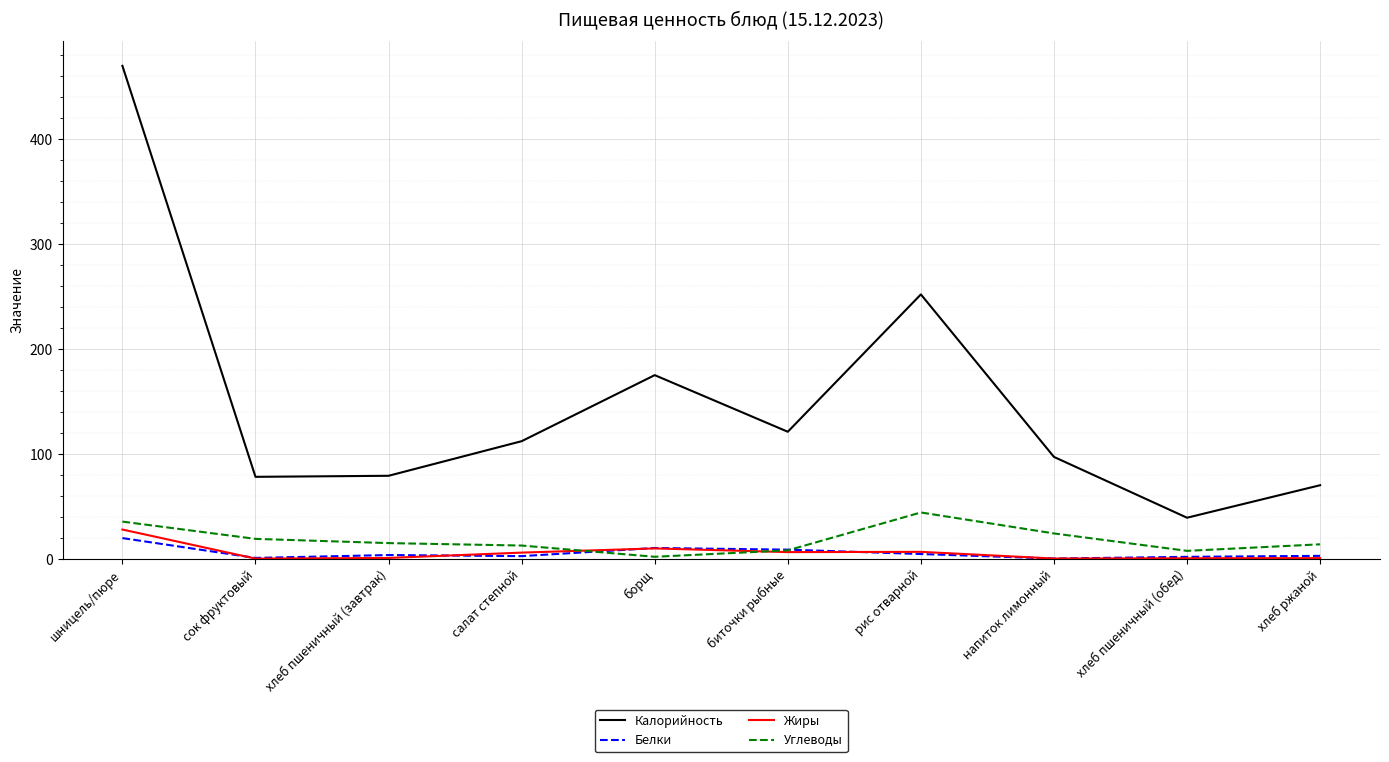

Which series has the largest range (max minus min)?

Калорийность